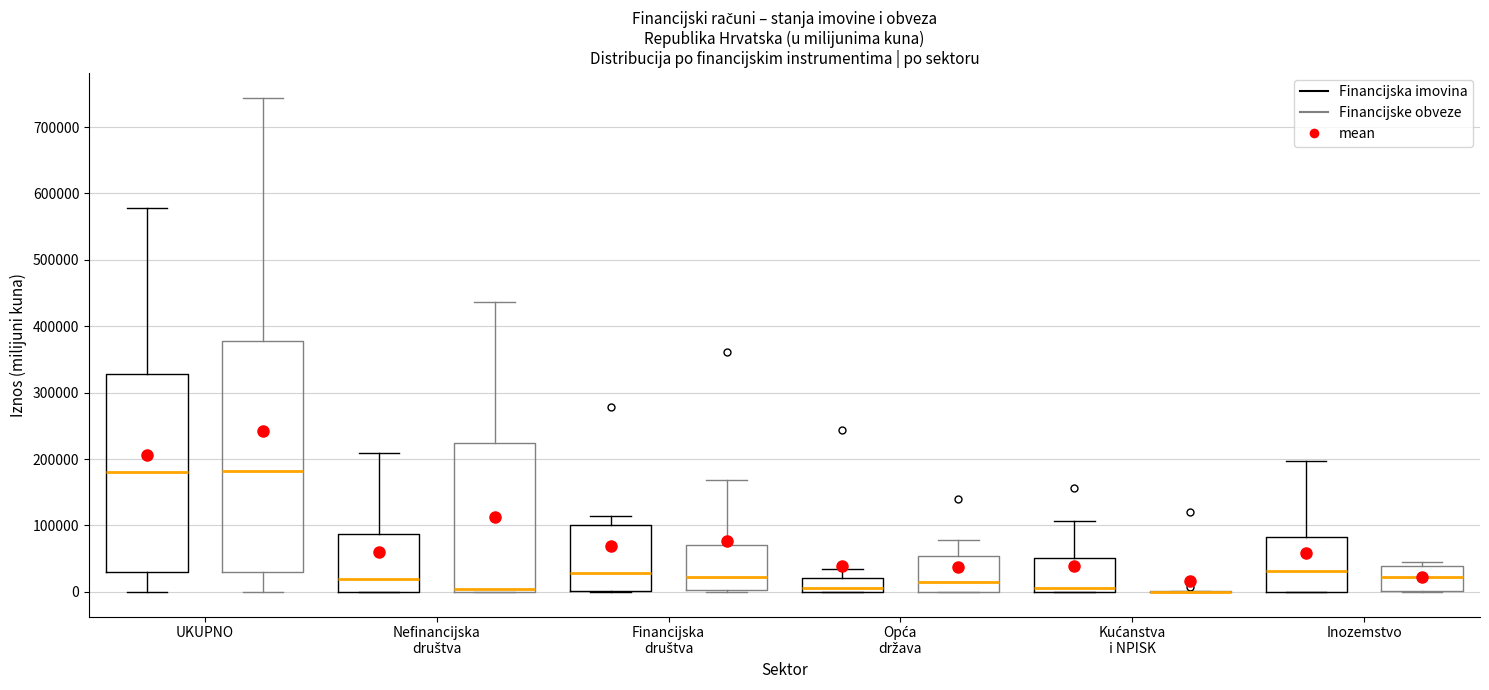

Where is the lower edge of the box for Financijska društva (Financijska imovina) on the y-axis? The values are not printed on the chart, so give them approximately, as read against the axis.

0